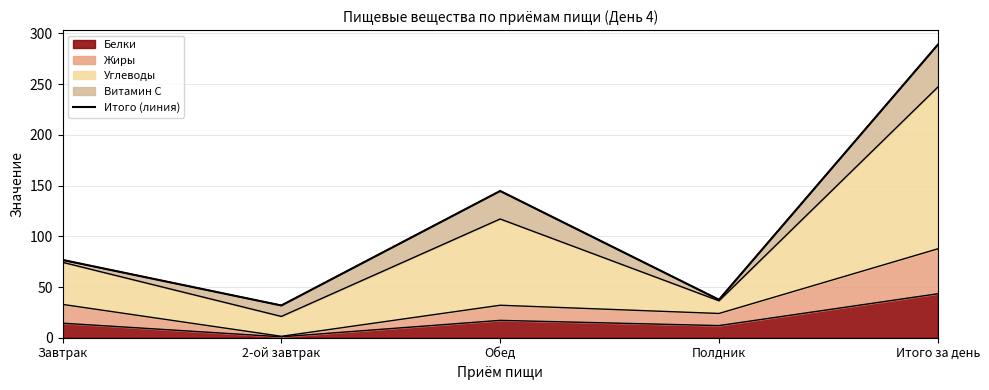

Between Обед and Итого за день, which is larger?

Итого за день